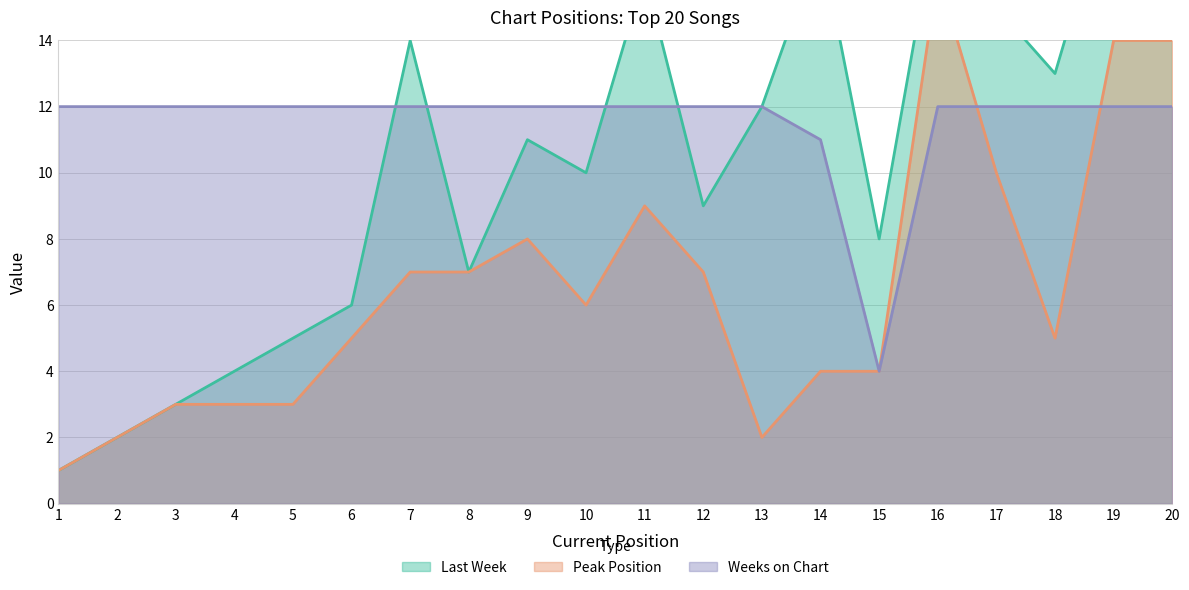

True or false: Last Week has a value of 10 at 10.

True